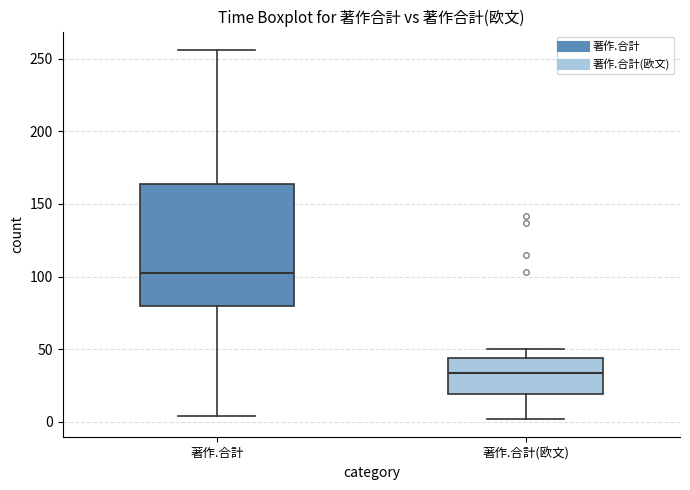

Reading left to right, read every box against the y-axis: the position of its median line, the range the box covers, and the ends of its whiskers. The values are not printed on the chart, so give them approximately, as read against the axis.

著作.合計: median 105, box 80 to 165, whiskers 5 to 255
著作.合計(欧文): median 35, box 20 to 45, whiskers 0 to 50